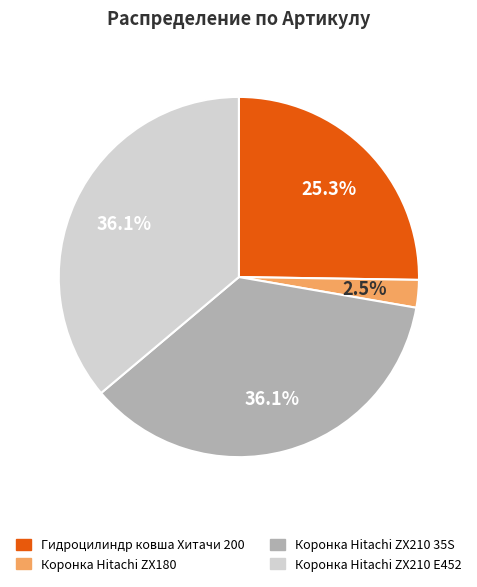

How many segments does this pie chart have?

4